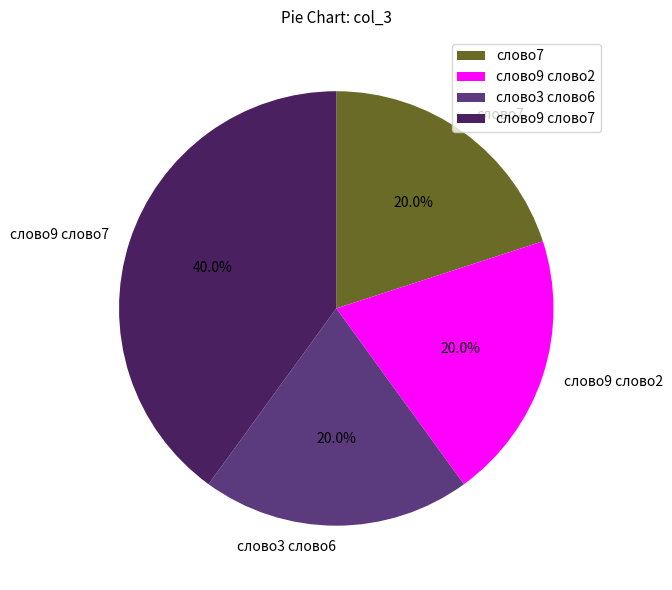

Is it true that слово9 слово2 is 20% of the pie?

True